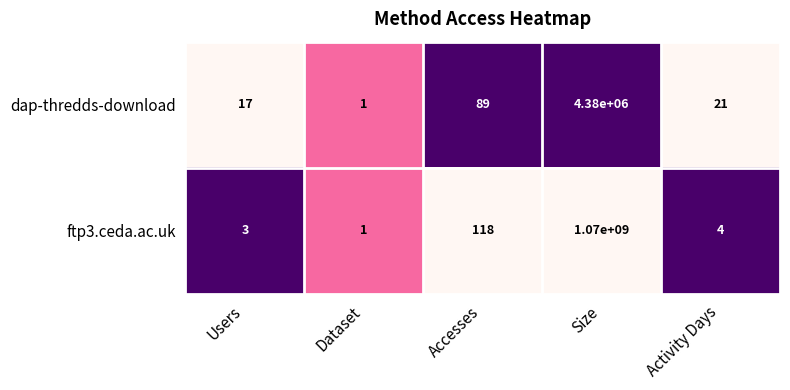

What is the difference between the dap-thredds-download values at Activity Days and Accesses?

68